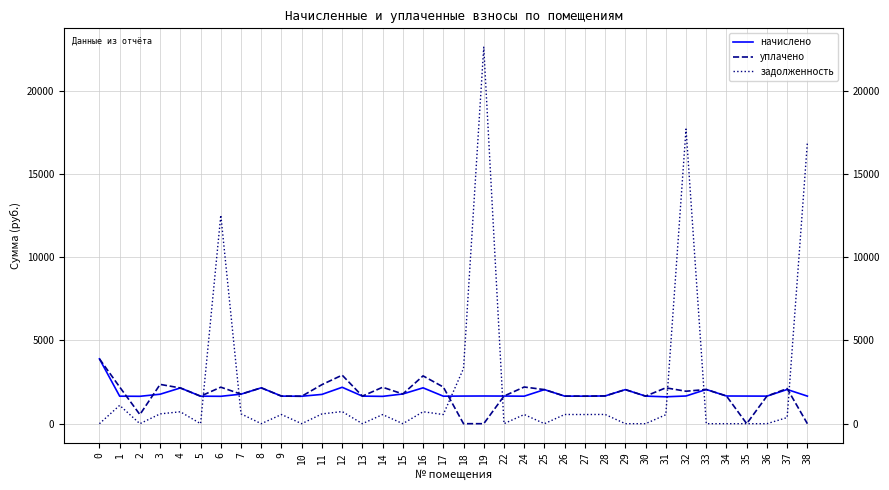

How many values in the уплачено series exceed 1949?

18